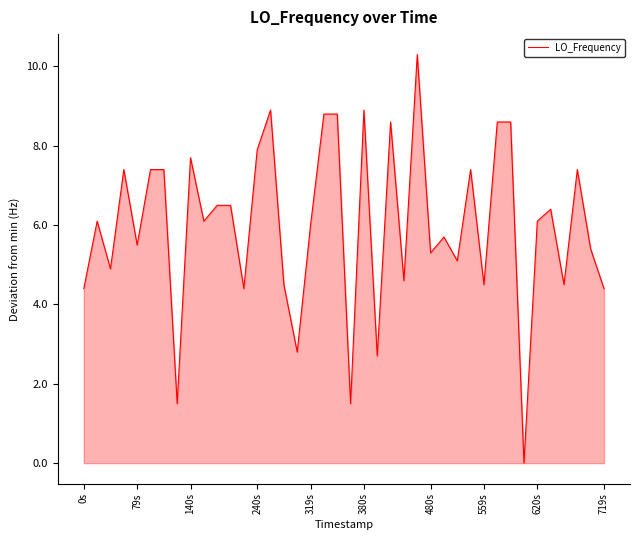

What is the greatest value displayed?

10.3